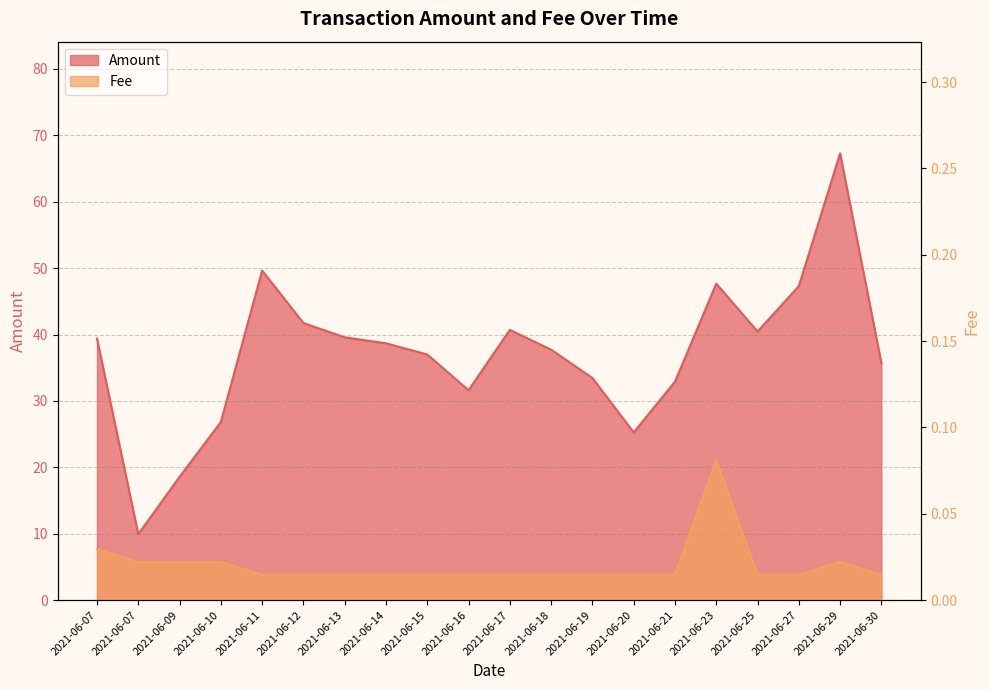

Read the Amount value at 2021-06-14.

38.7